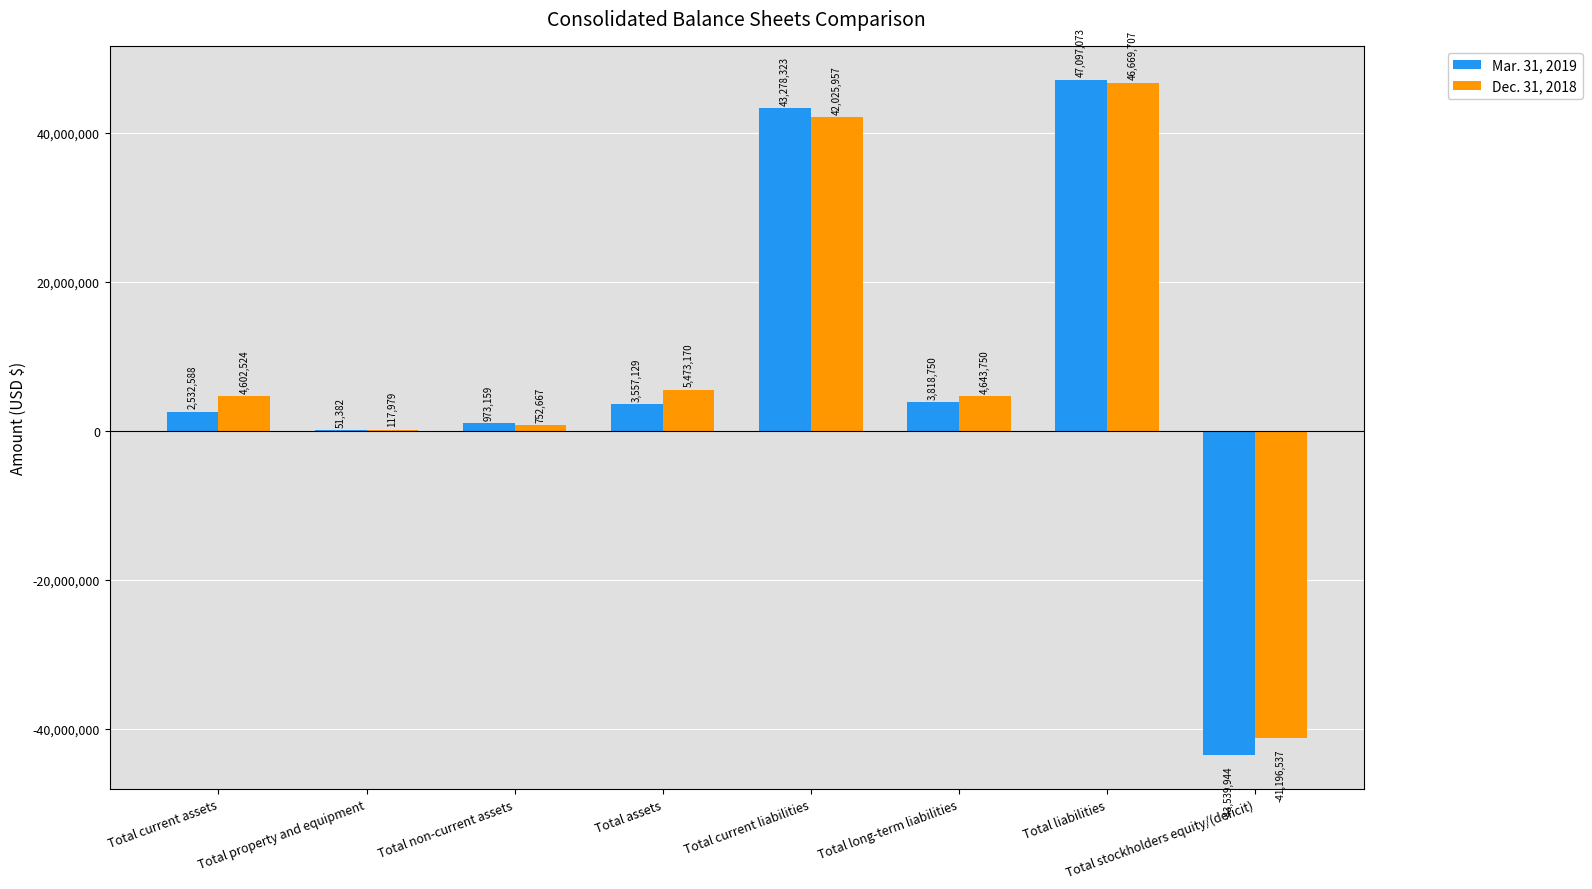

Count the number of categories in the chart.

8